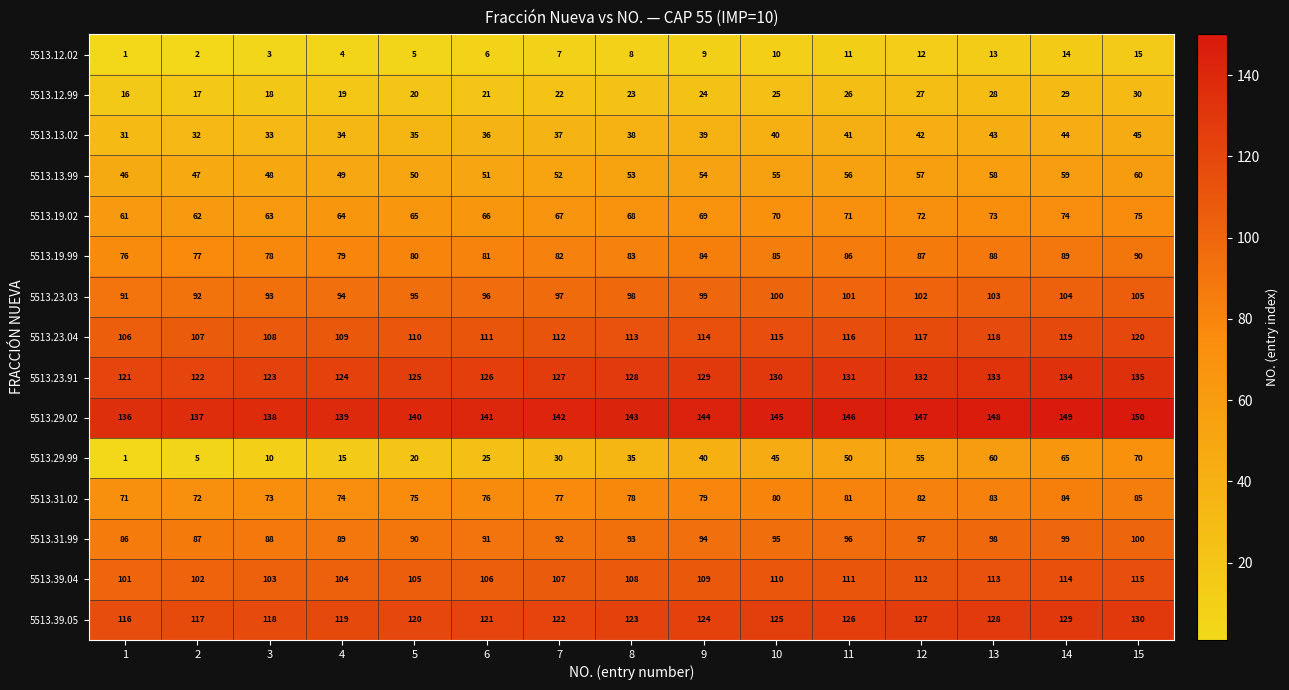

At how many categories does at least one series exceed 7?

15